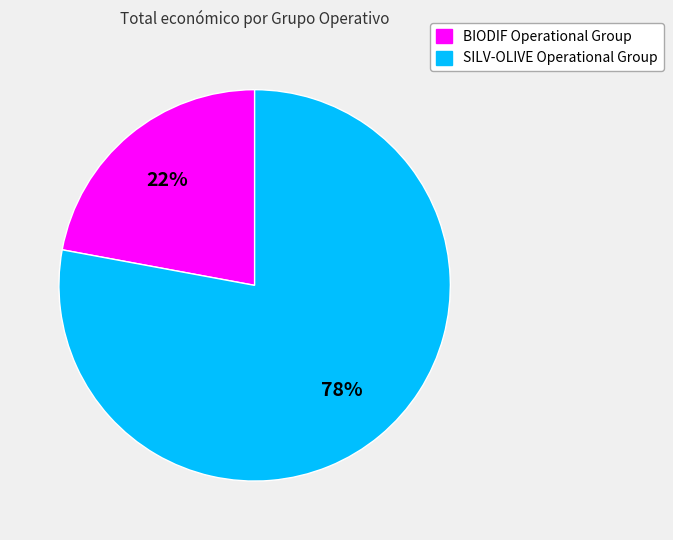

What percentage is the SILV-OLIVE Operational Group slice, to the nearest percent?

78%